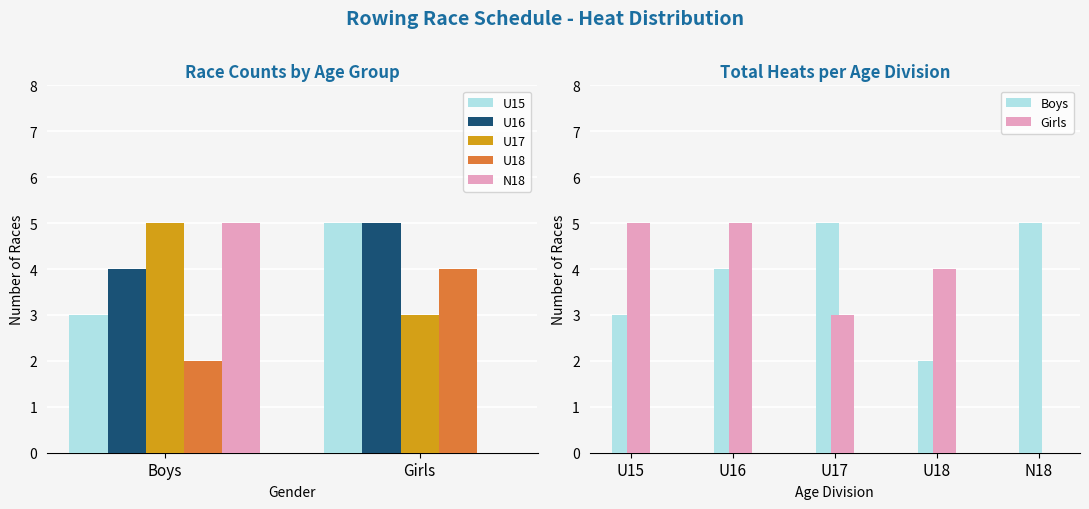

Which label corresponds to the smallest value in the chart?

Girls